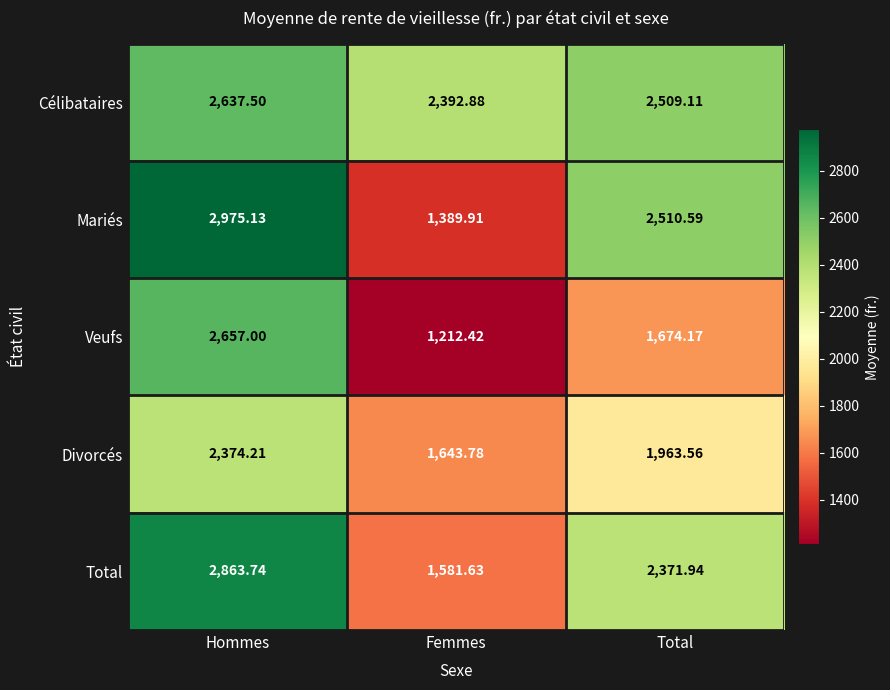

Which series has the largest total across all categories?

Célibataires